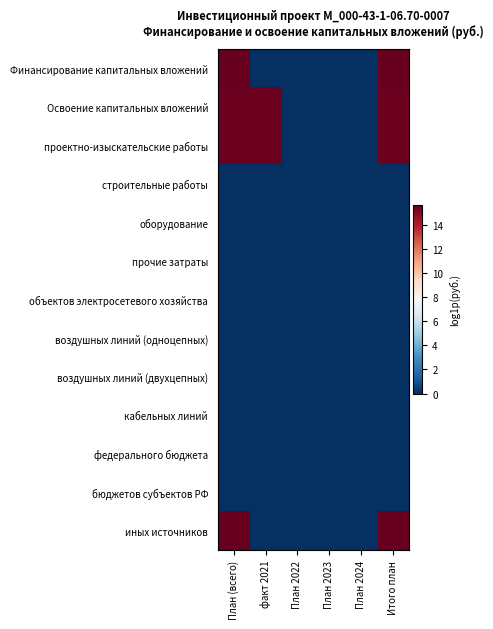

Reading left to right, what are all the values shown in this chart?

Финансирование капитальных вложений: План (всего)=15.6	факт 2021=0.0	План 2022=0.0	План 2023=0.0	План 2024=0.0	Итого план=15.6
Освоение капитальных вложений: План (всего)=15.4	факт 2021=15.4	План 2022=0.0	План 2023=0.0	План 2024=0.0	Итого план=15.4
проектно-изыскательские работы: План (всего)=15.4	факт 2021=15.4	План 2022=0.0	План 2023=0.0	План 2024=0.0	Итого план=15.4
строительные работы: План (всего)=0.0	факт 2021=0.0	План 2022=0.0	План 2023=0.0	План 2024=0.0	Итого план=0.0
оборудование: План (всего)=0.0	факт 2021=0.0	План 2022=0.0	План 2023=0.0	План 2024=0.0	Итого план=0.0
прочие затраты: План (всего)=0.0	факт 2021=0.0	План 2022=0.0	План 2023=0.0	План 2024=0.0	Итого план=0.0
объектов электросетевого хозяйства: План (всего)=0.0	факт 2021=0.0	План 2022=0.0	План 2023=0.0	План 2024=0.0	Итого план=0.0
воздушных линий (одноцепных): План (всего)=0.0	факт 2021=0.0	План 2022=0.0	План 2023=0.0	План 2024=0.0	Итого план=0.0
воздушных линий (двухцепных): План (всего)=0.0	факт 2021=0.0	План 2022=0.0	План 2023=0.0	План 2024=0.0	Итого план=0.0
кабельных линий: План (всего)=0.0	факт 2021=0.0	План 2022=0.0	План 2023=0.0	План 2024=0.0	Итого план=0.0
федерального бюджета: План (всего)=0.0	факт 2021=0.0	План 2022=0.0	План 2023=0.0	План 2024=0.0	Итого план=0.0
бюджетов субъектов РФ: План (всего)=0.0	факт 2021=0.0	План 2022=0.0	План 2023=0.0	План 2024=0.0	Итого план=0.0
иных источников: План (всего)=15.6	факт 2021=0.0	План 2022=0.0	План 2023=0.0	План 2024=0.0	Итого план=15.6